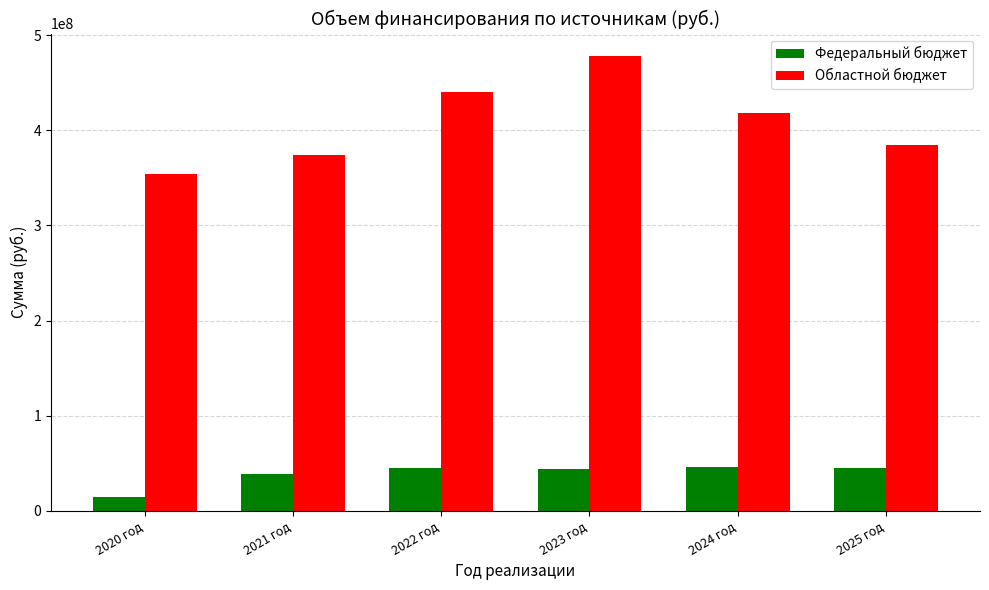

How many data points in Областной бюджет are less than 418019654?

3